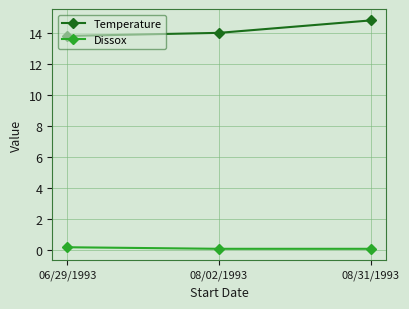

Reading right to left, list all the values displayed in this chart.

Temperature: 08/31/1993=14.8	08/02/1993=14.0	06/29/1993=13.8
Dissox: 08/31/1993=0.1	08/02/1993=0.1	06/29/1993=0.2